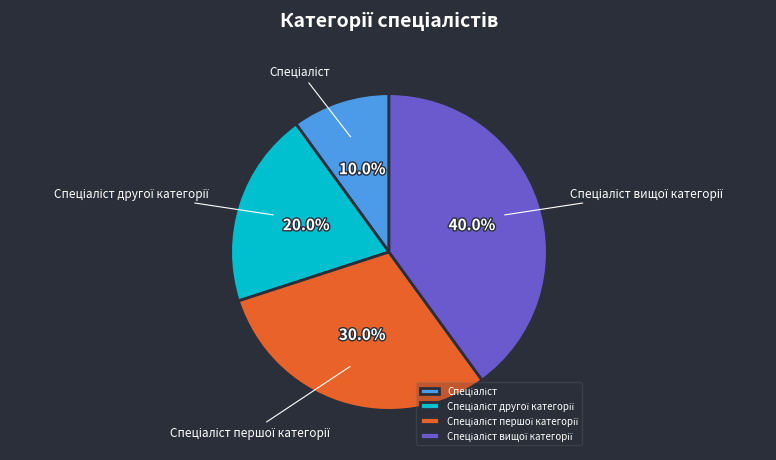

Does any single category account for the majority?

No